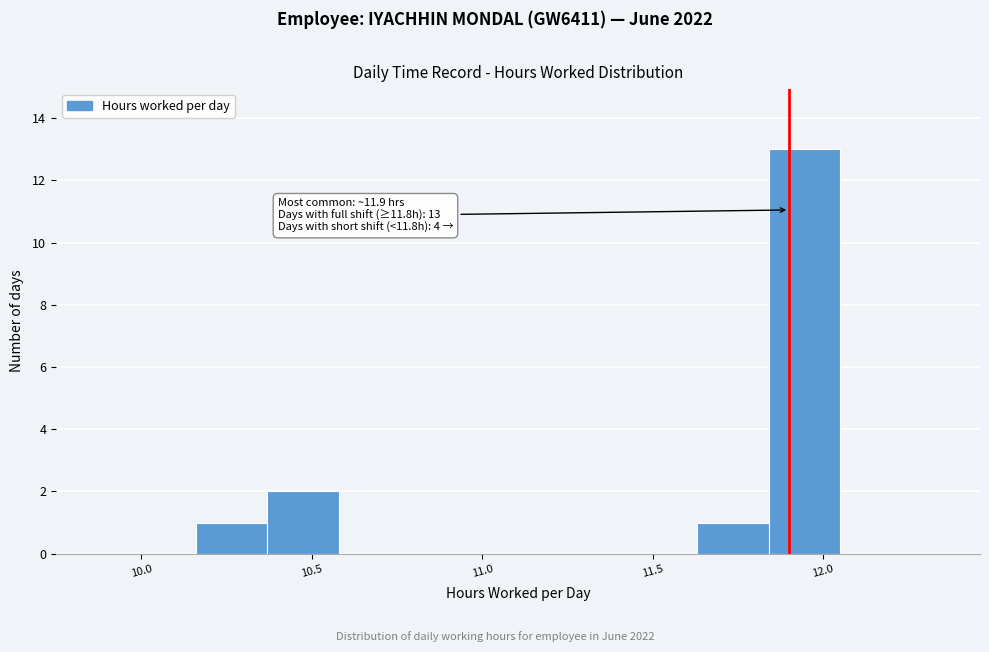

Which range on the x-axis has the tallest bar?

11.84 to 12.05